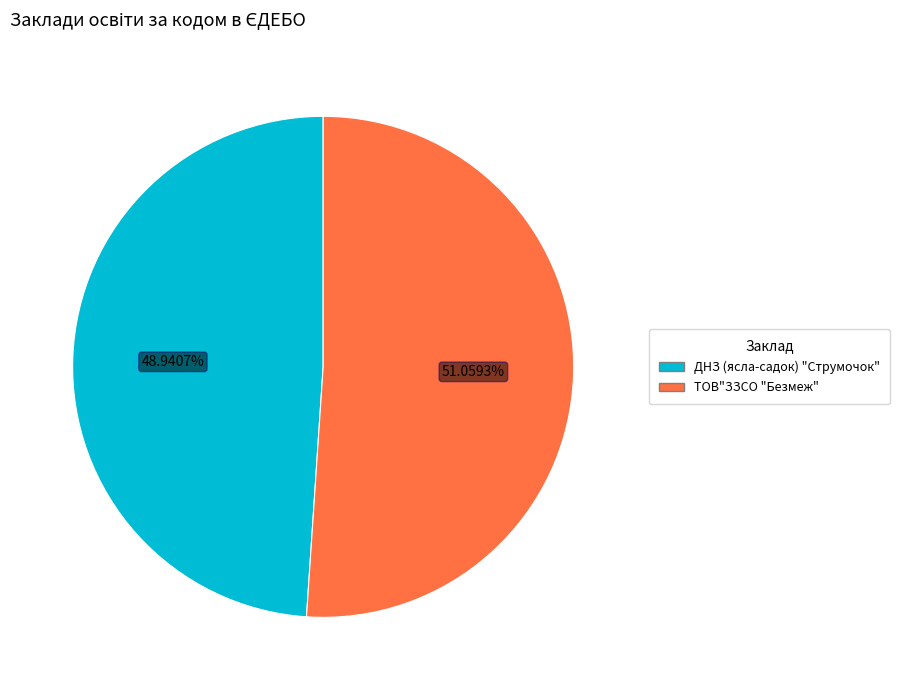

Is it true that ТОВ"ЗЗСО "Безмеж" is 45% of the pie?

False